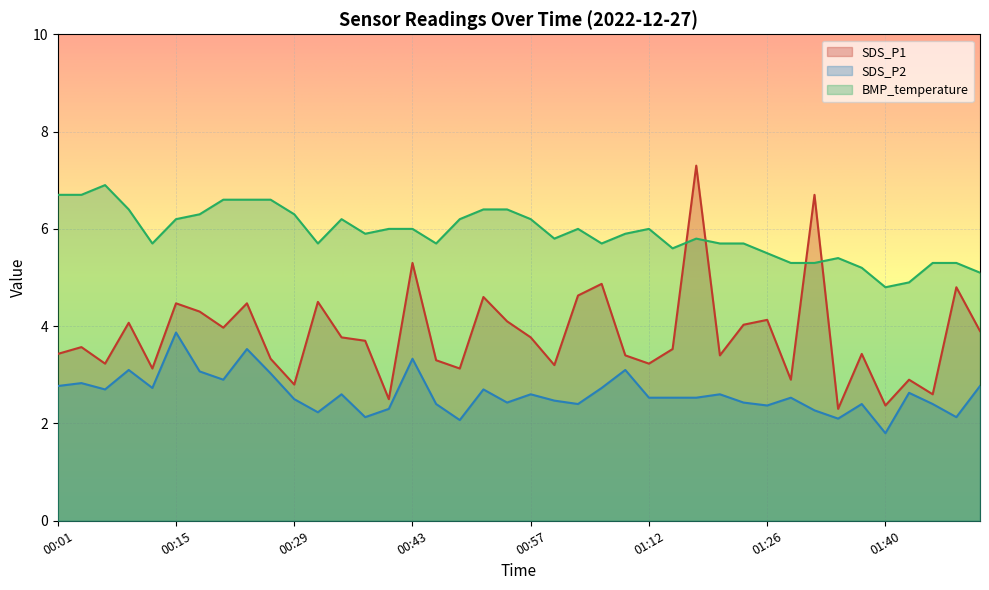

The value of BMP_temperature at 00:32 is 2.8. True or false?

False